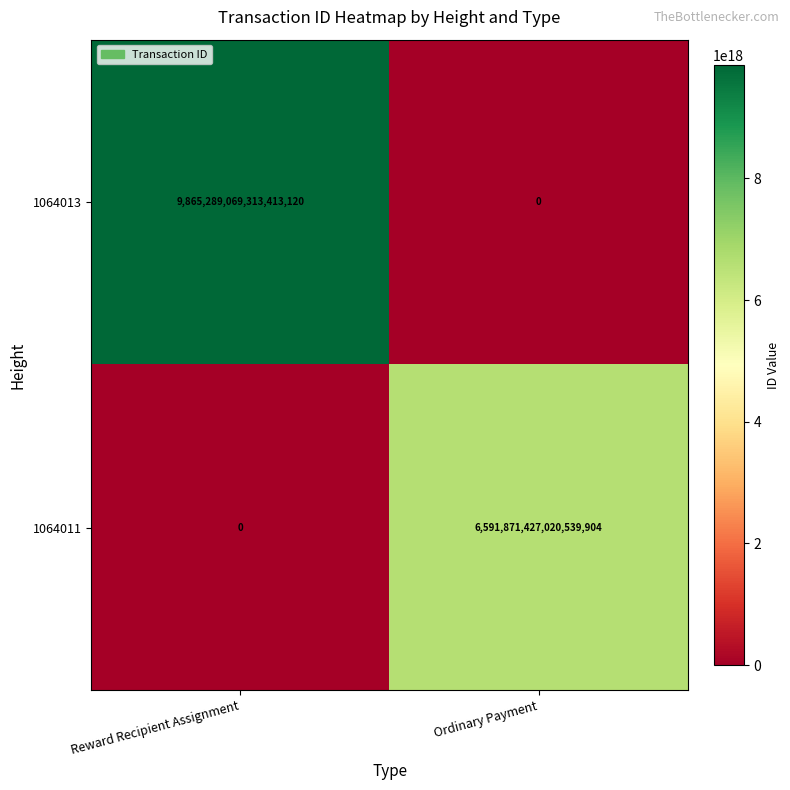

Rank the series at Reward Recipient Assignment from lowest to highest value.

1064011, 1064013